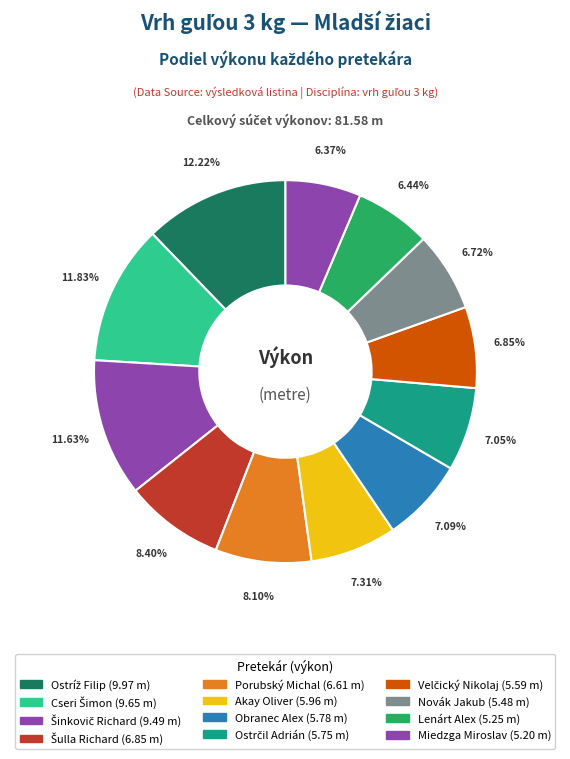

How many segments does this pie chart have?

12